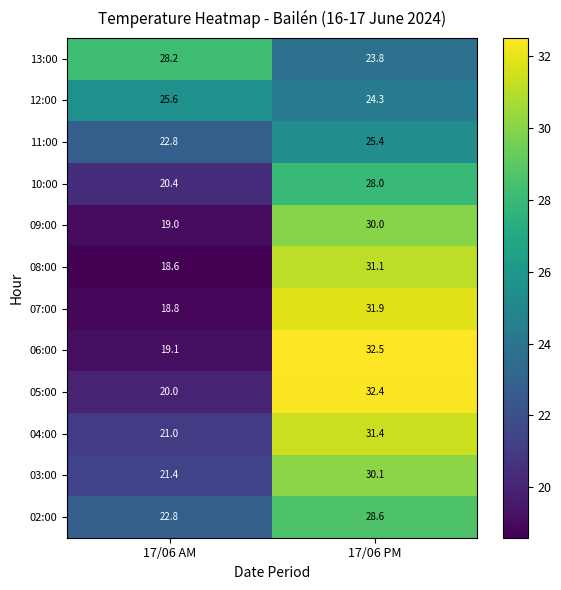

Count the number of data series in this chart.

12